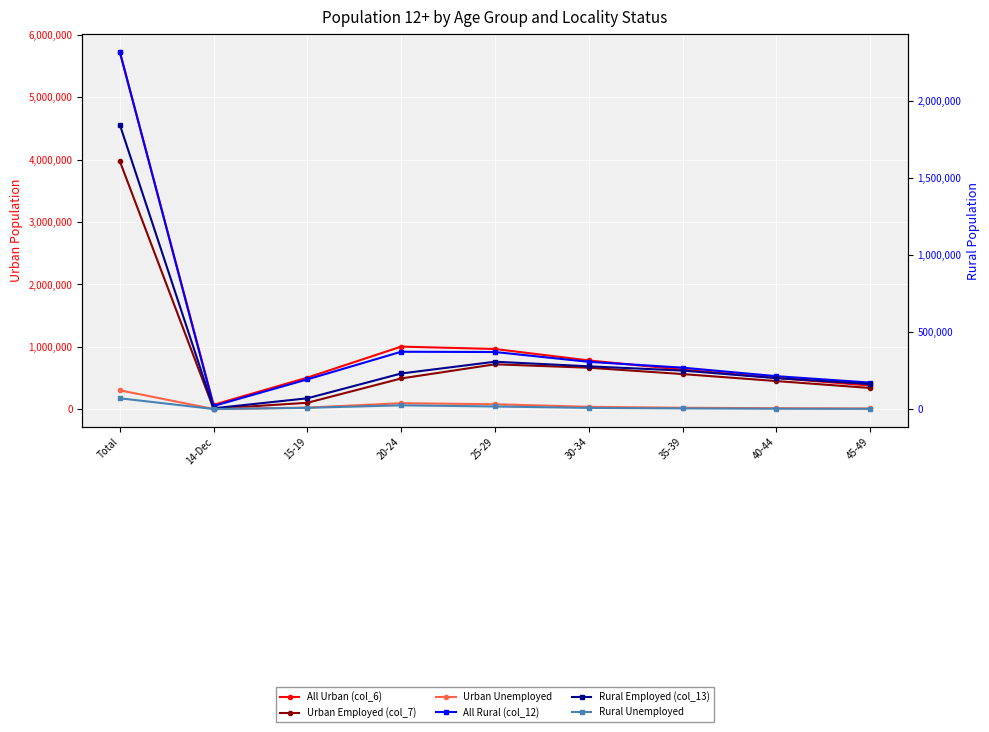

Which series changed the most between 20-24 and 30-34?

All Urban (col_6)